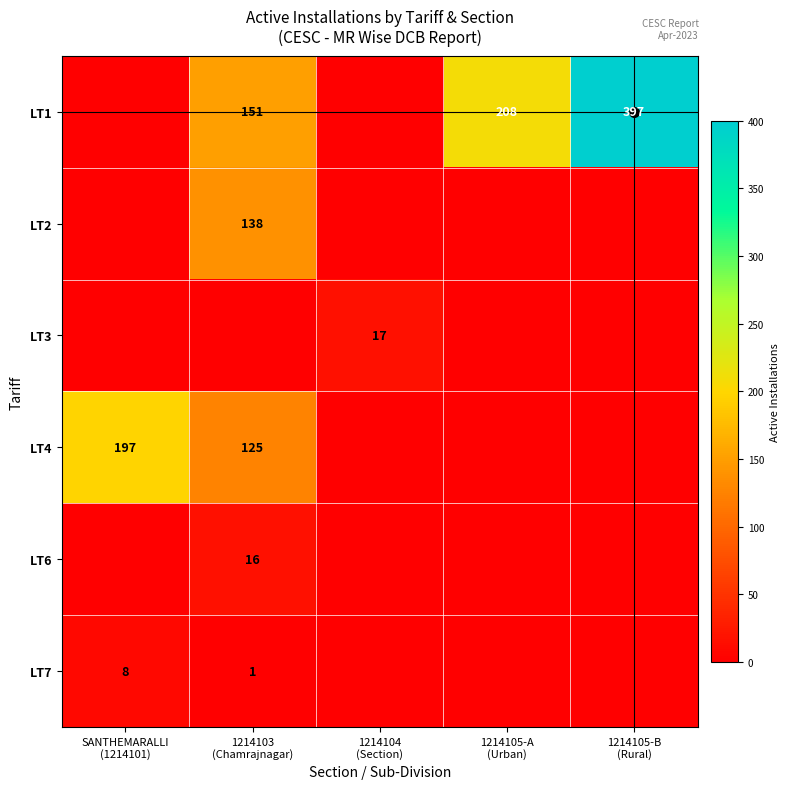

What is the maximum value for LT6?

16